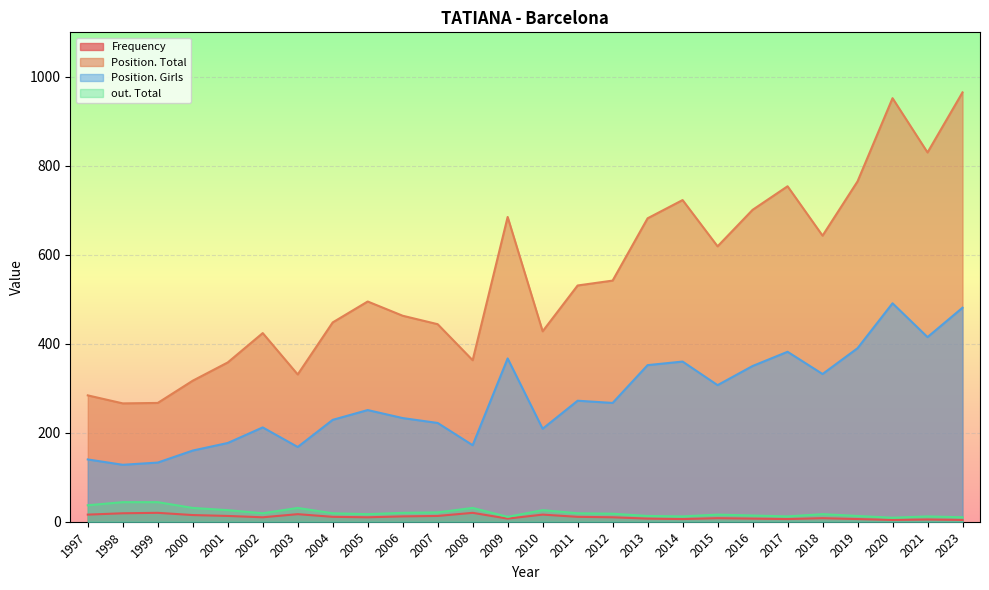

How many distinct data groups are displayed?

4